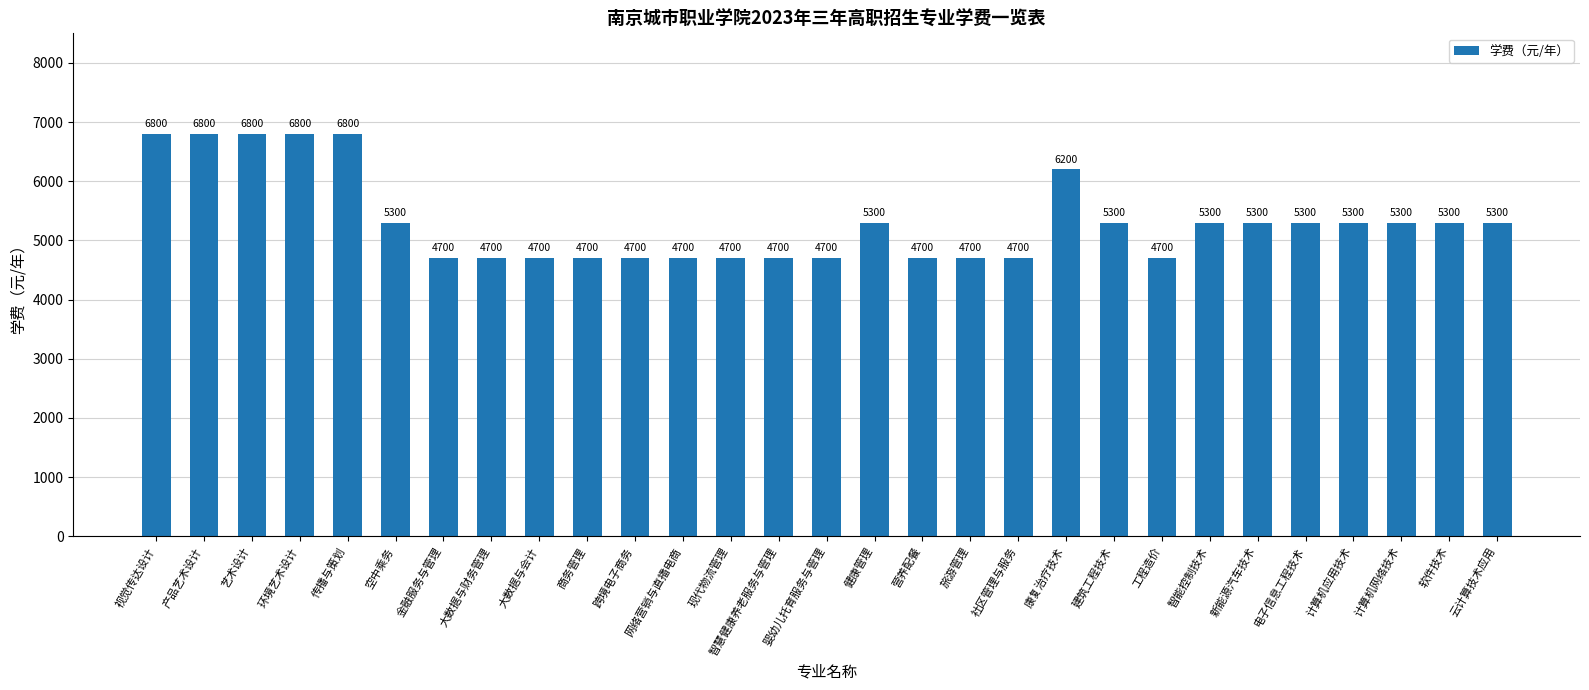

Reading left to right, list all the values displayed in this chart.

视觉传达设计=6800	产品艺术设计=6800	艺术设计=6800	环境艺术设计=6800	传播与策划=6800	空中乘务=5300	金融服务与管理=4700	大数据与财务管理=4700	大数据与会计=4700	商务管理=4700	跨境电子商务=4700	网络营销与直播电商=4700	现代物流管理=4700	智慧健康养老服务与管理=4700	婴幼儿托育服务与管理=4700	健康管理=5300	营养配餐=4700	旅游管理=4700	社区管理与服务=4700	康复治疗技术=6200	建筑工程技术=5300	工程造价=4700	智能控制技术=5300	新能源汽车技术=5300	电子信息工程技术=5300	计算机应用技术=5300	计算机网络技术=5300	软件技术=5300	云计算技术应用=5300